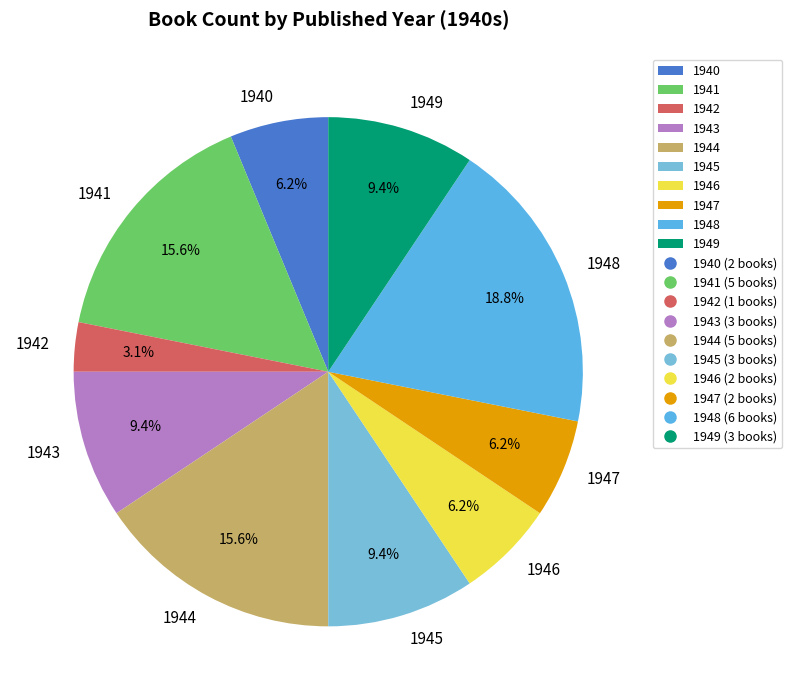

What percentage is the 1947 slice, to the nearest percent?

6%